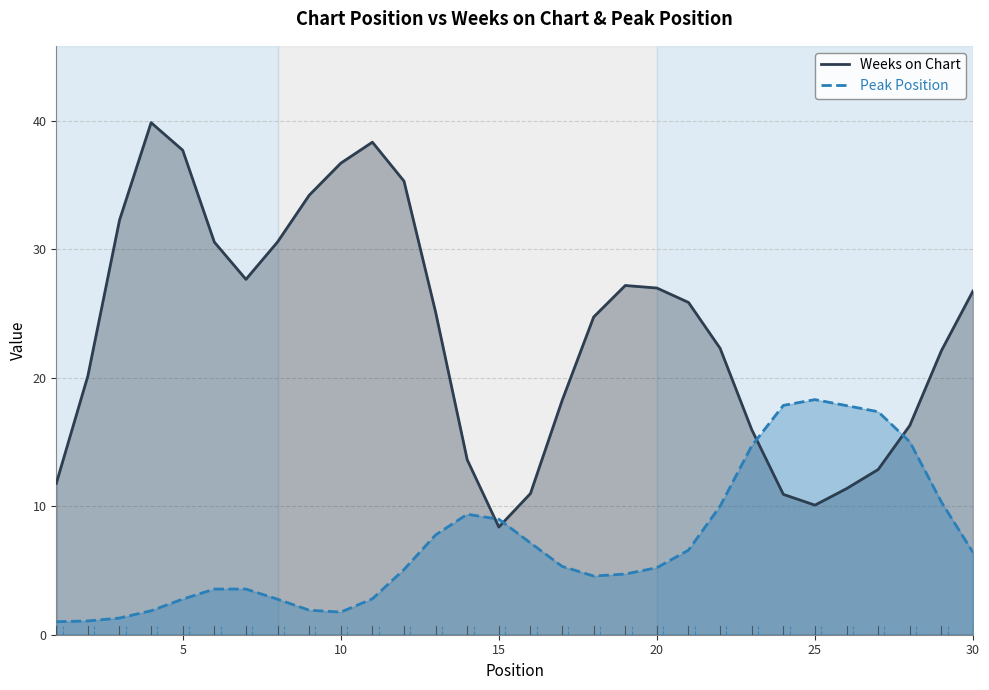

What is the average value of the Weeks on Chart series?

23.5